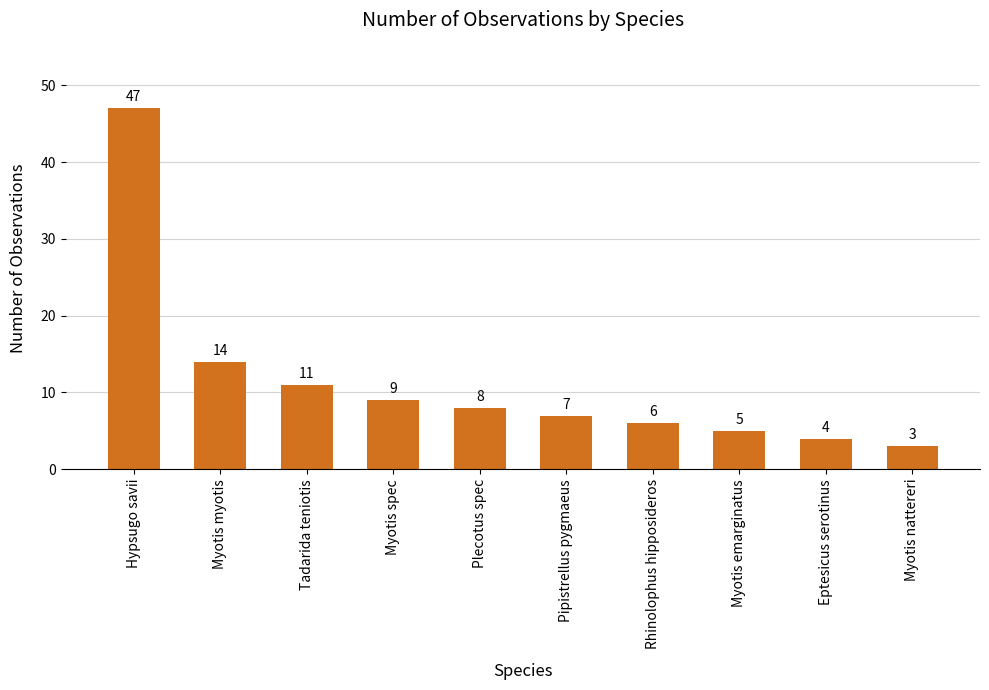

Reading left to right, transcribe all the data shown in this chart.

Hypsugo savii=47	Myotis myotis=14	Tadarida teniotis=11	Myotis spec=9	Plecotus spec=8	Pipistrellus pygmaeus=7	Rhinolophus hipposideros=6	Myotis emarginatus=5	Eptesicus serotinus=4	Myotis nattereri=3